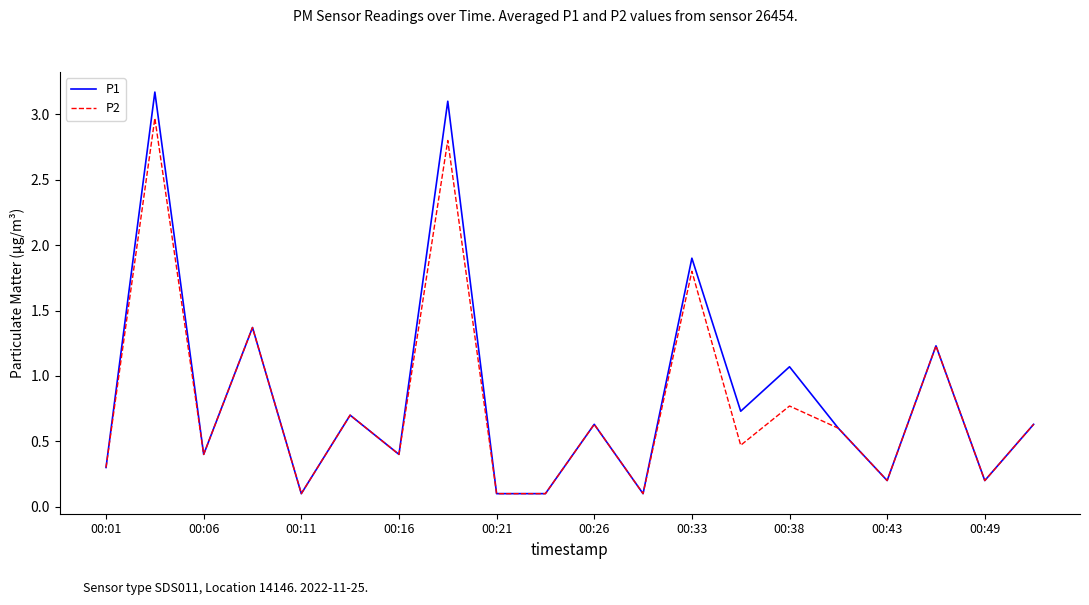

What is the highest value of the P2 series?

3.0